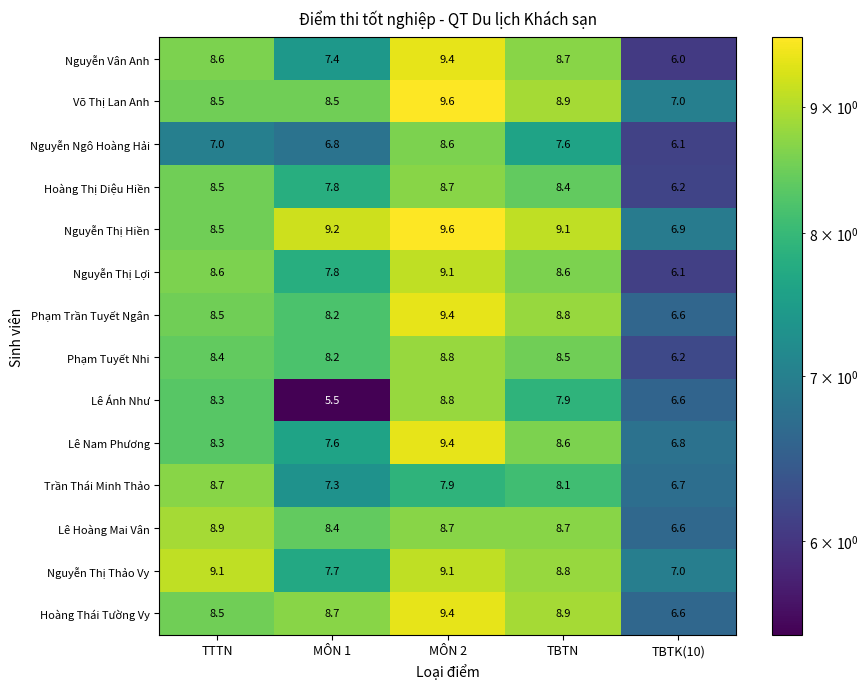

Which series has the largest total across all categories?

Nguyễn Thị Hiền